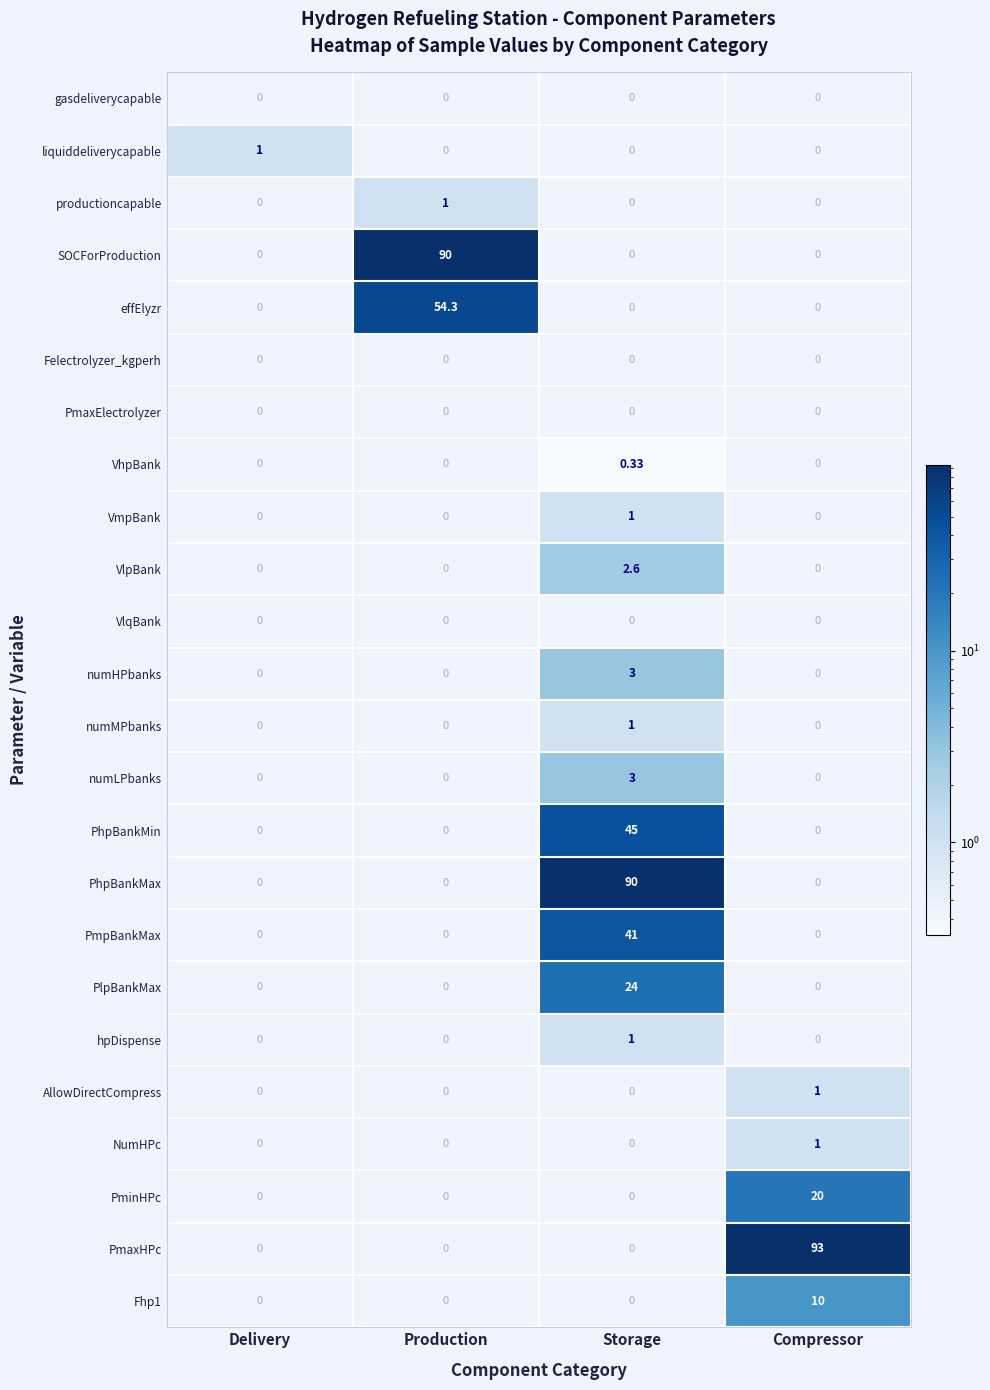

Which series has the widest spread of values?

PmaxHPc